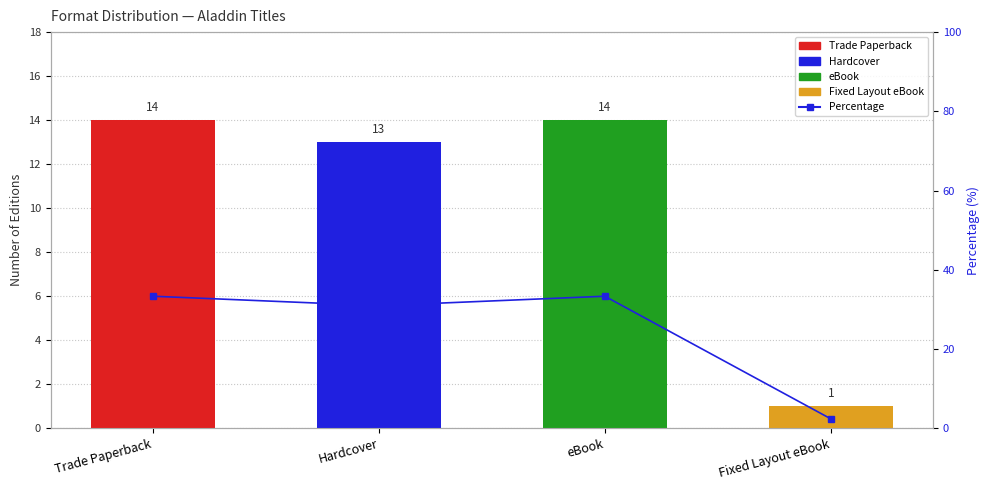

Does the chart contain any negative values?

No